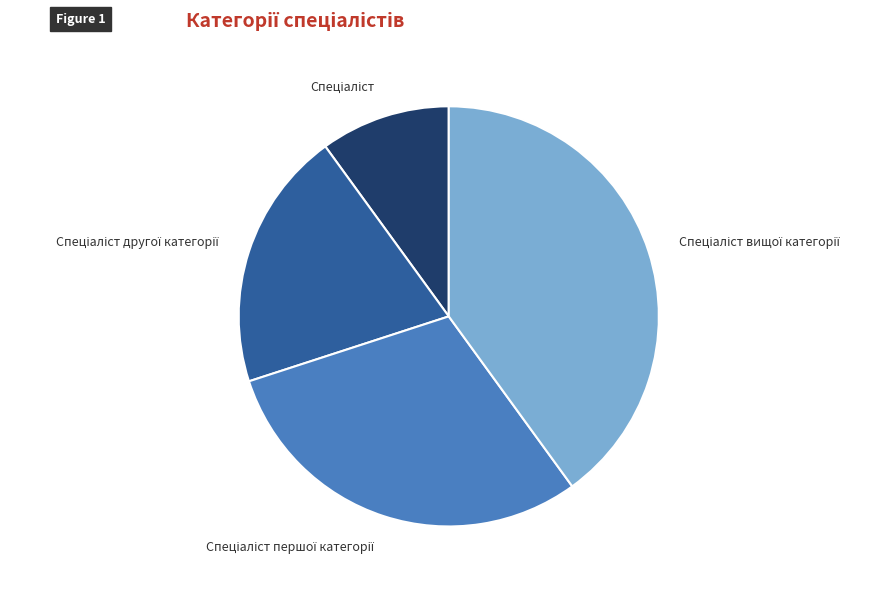

Is there any slice that represents more than half of the pie?

No